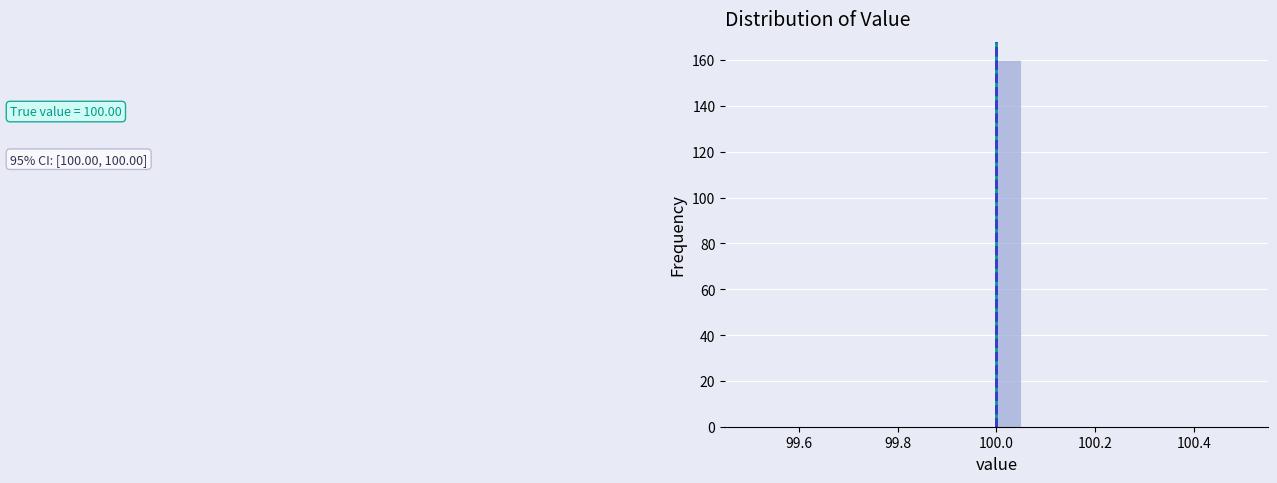

Around what value on the x-axis is the tallest bar? Give the approximate position of its centre, as read against the axis.

100.02